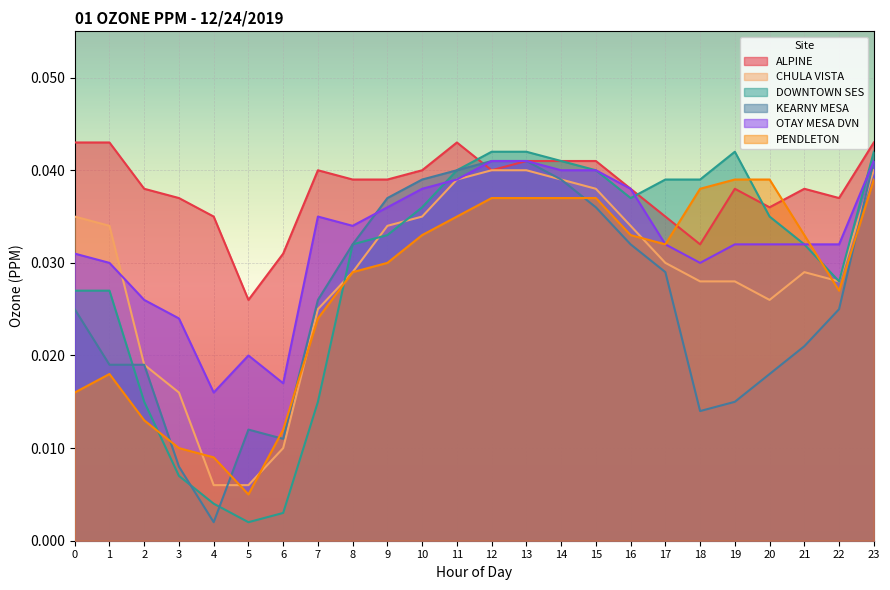

How many intersections are there between KEARNY MESA and OTAY MESA DVN?

1